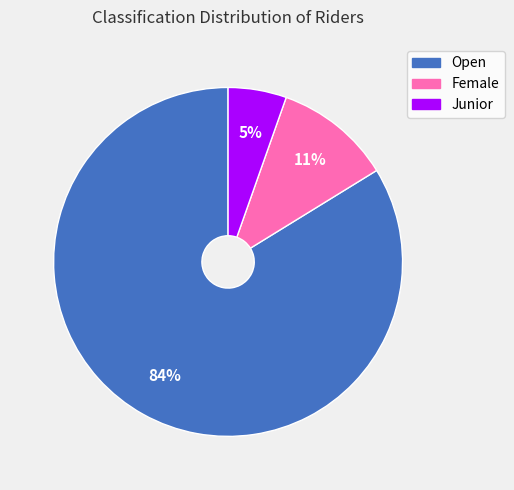

Is it true that Female is 11% of the pie?

True